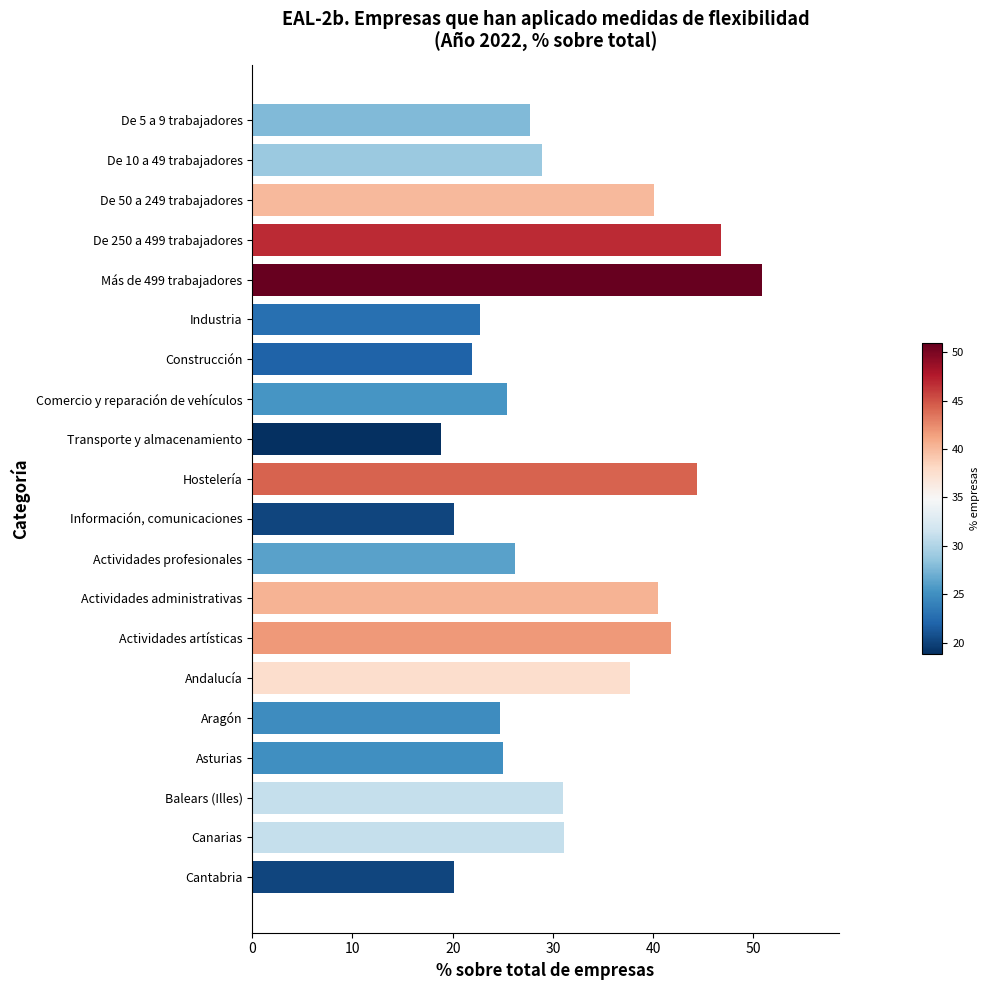

Count the number of values greater than 28.

10